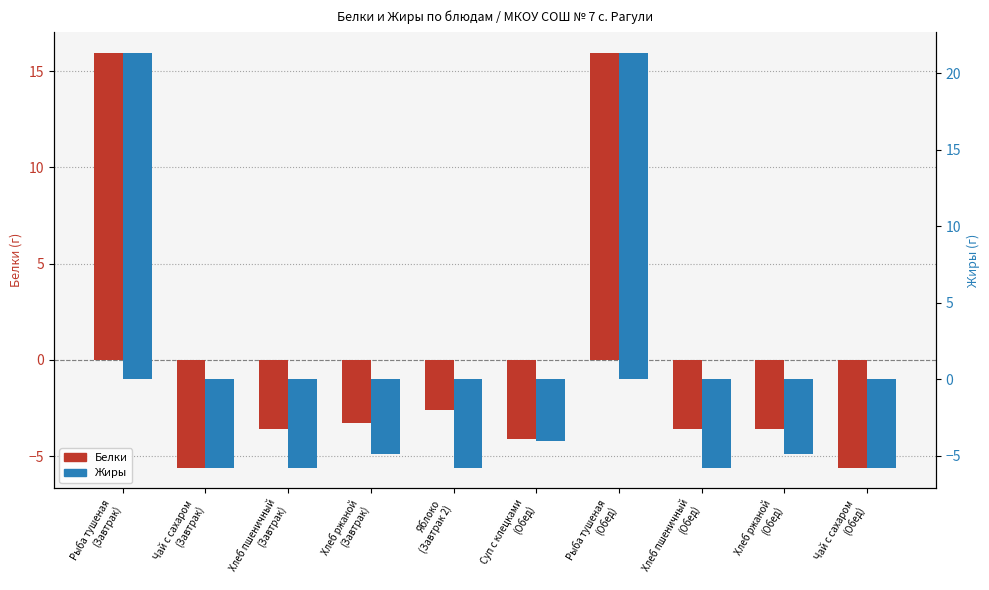

Reading right to left, extract all data points from this chart.

Белки: Чай с сахаром
(Обед)=-5.6	Хлеб ржаной
(Обед)=-3.6	Хлеб пшеничный
(Обед)=-3.6	Рыба тушеная
(Обед)=16.0	Суп с клецками
(Обед)=-4.1	Яблоко
(Завтрак 2)=-2.6	Хлеб ржаной
(Завтрак)=-3.3	Хлеб пшеничный
(Завтрак)=-3.6	Чай с сахаром
(Завтрак)=-5.6	Рыба тушеная
(Завтрак)=16.0
Жиры: Чай с сахаром
(Обед)=-5.8	Хлеб ржаной
(Обед)=-4.9	Хлеб пшеничный
(Обед)=-5.8	Рыба тушеная
(Обед)=21.4	Суп с клецками
(Обед)=-4.0	Яблоко
(Завтрак 2)=-5.8	Хлеб ржаной
(Завтрак)=-4.9	Хлеб пшеничный
(Завтрак)=-5.8	Чай с сахаром
(Завтрак)=-5.8	Рыба тушеная
(Завтрак)=21.4